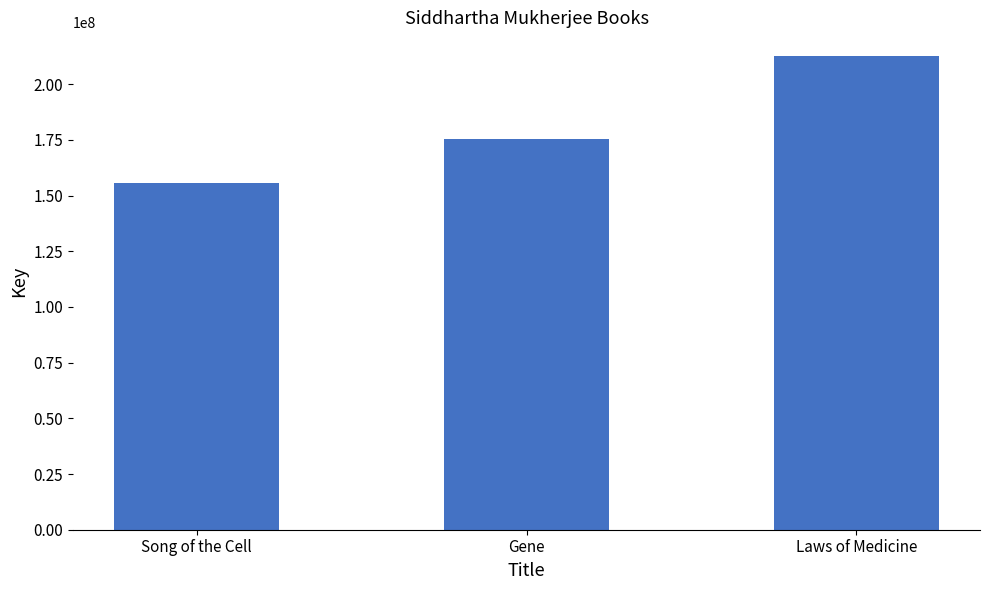

How many bars are there in total?

3